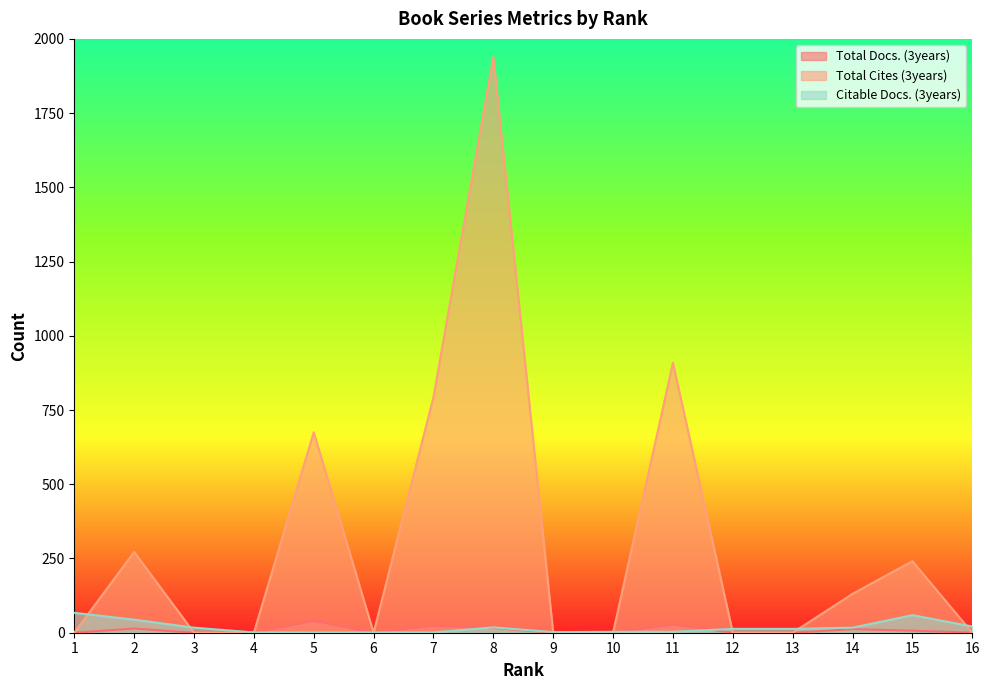

What is the sum of the Total Docs. (3years) values at 11 and 9?

27